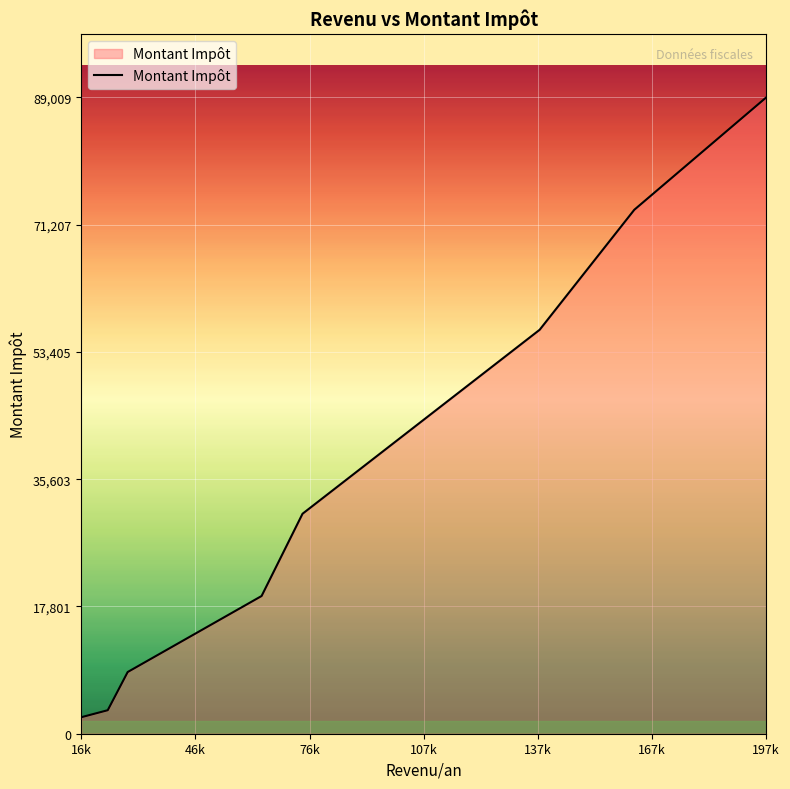

What is the greatest value displayed?

89009.6